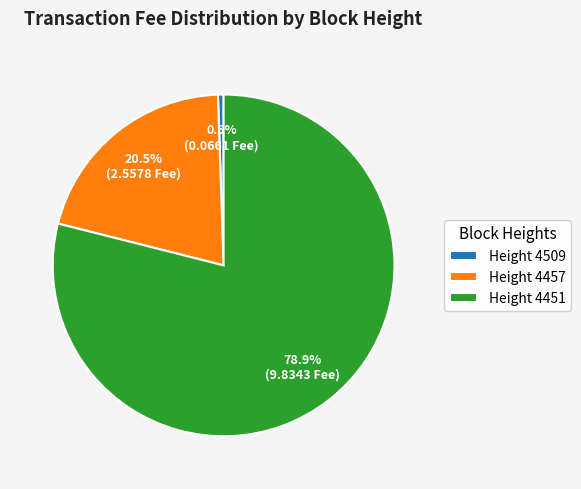

Which slice is the smallest?

Height 4509